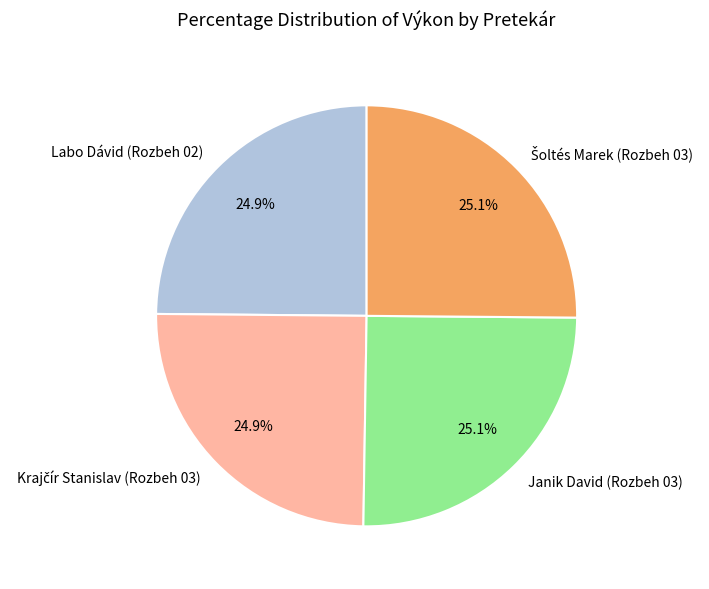

How much of the chart is everything except Labo Dávid (Rozbeh 02)?

75.1%